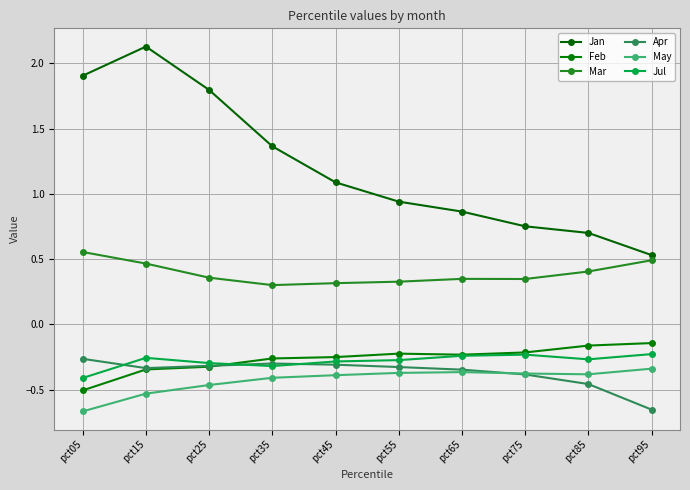

What are all the series names shown in the legend?

Jan, Feb, Mar, Apr, May, Jul